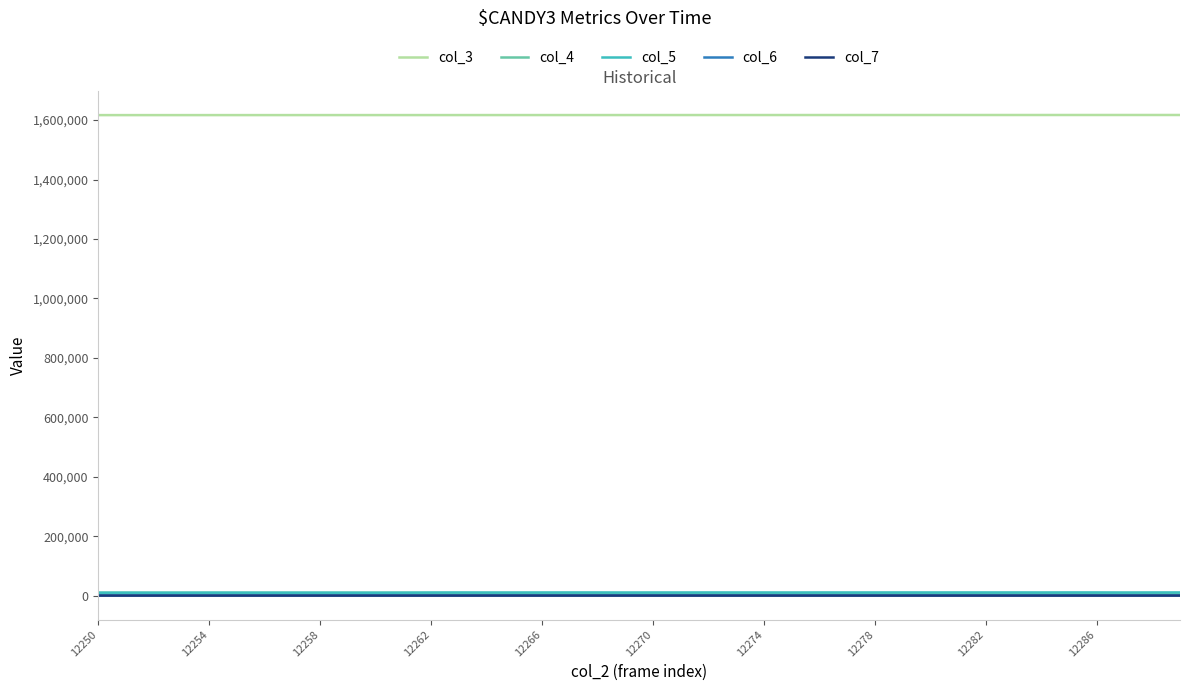

True or false: col_7 and col_3 cross at least once.

False